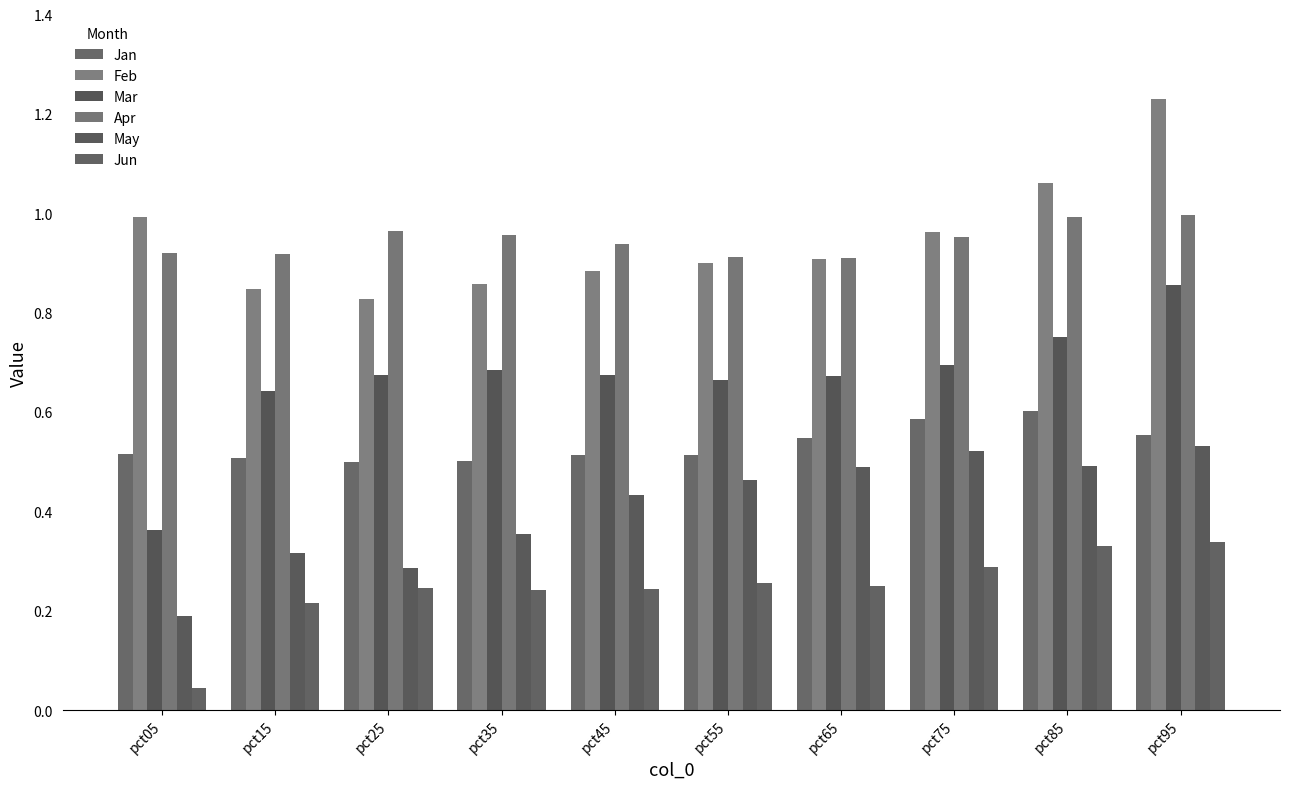

At pct05, list the series in order from smallest to largest.

Jun, May, Mar, Jan, Apr, Feb